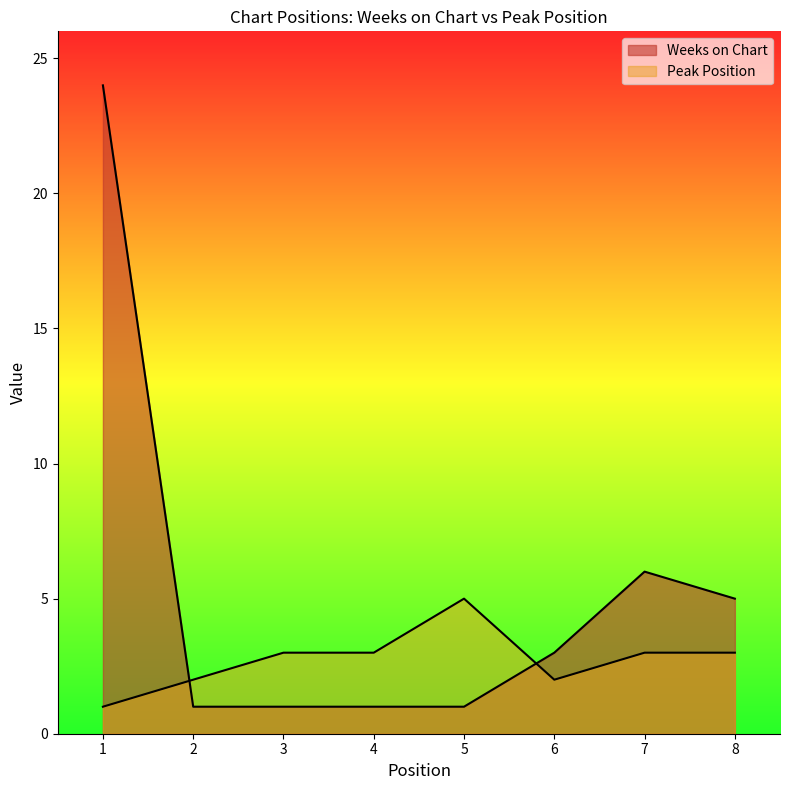

What are all the series names shown in the legend?

Weeks on Chart, Peak Position